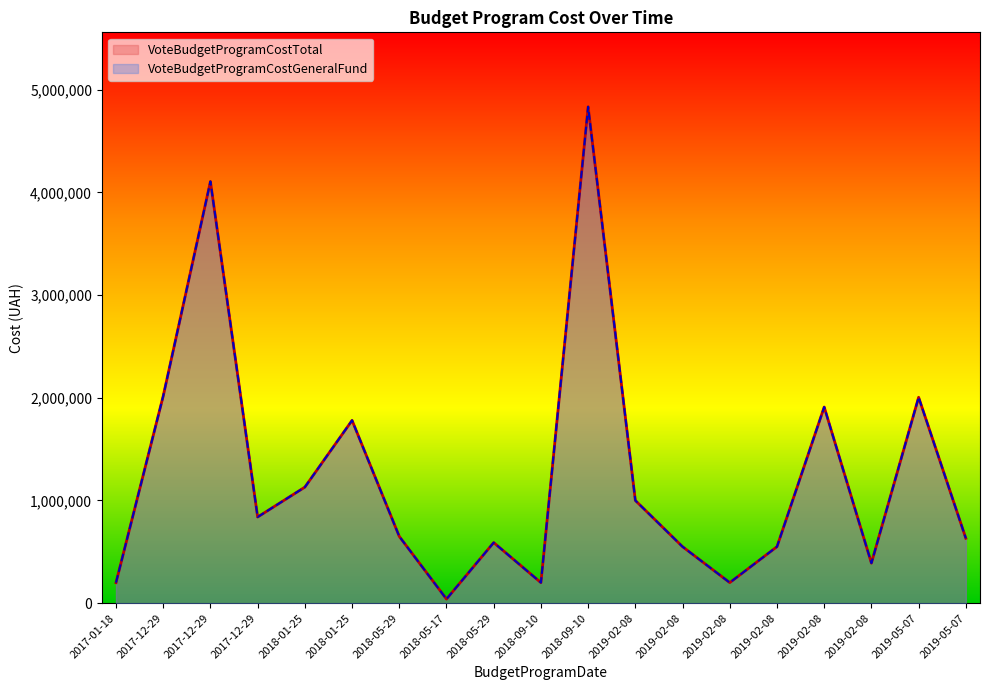

How many interior local peaks does the VoteBudgetProgramCostTotal series have?

6